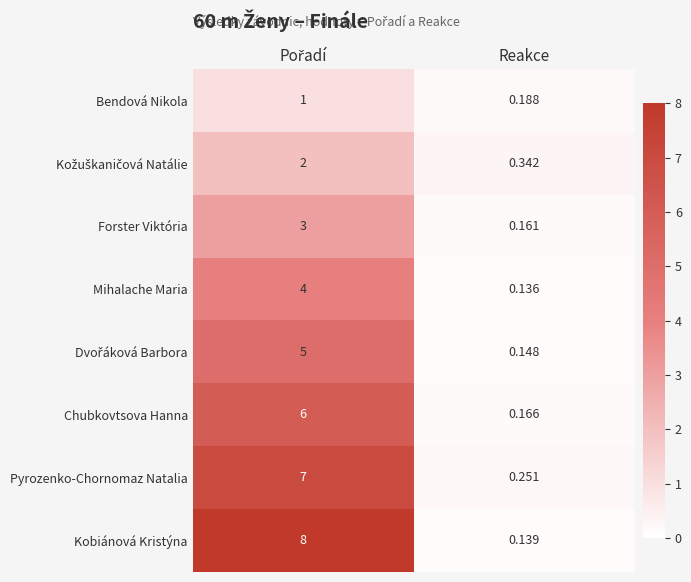

At which label is Chubkovtsova Hanna closest to 3?

Reakce